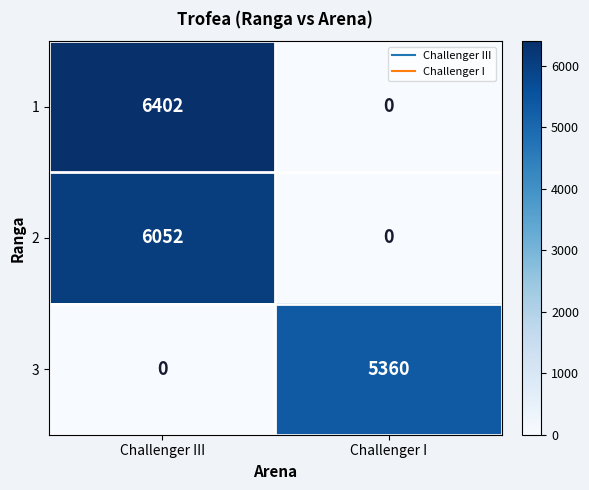

What value does the 1 series have at Challenger III, to the nearest 50?

6400